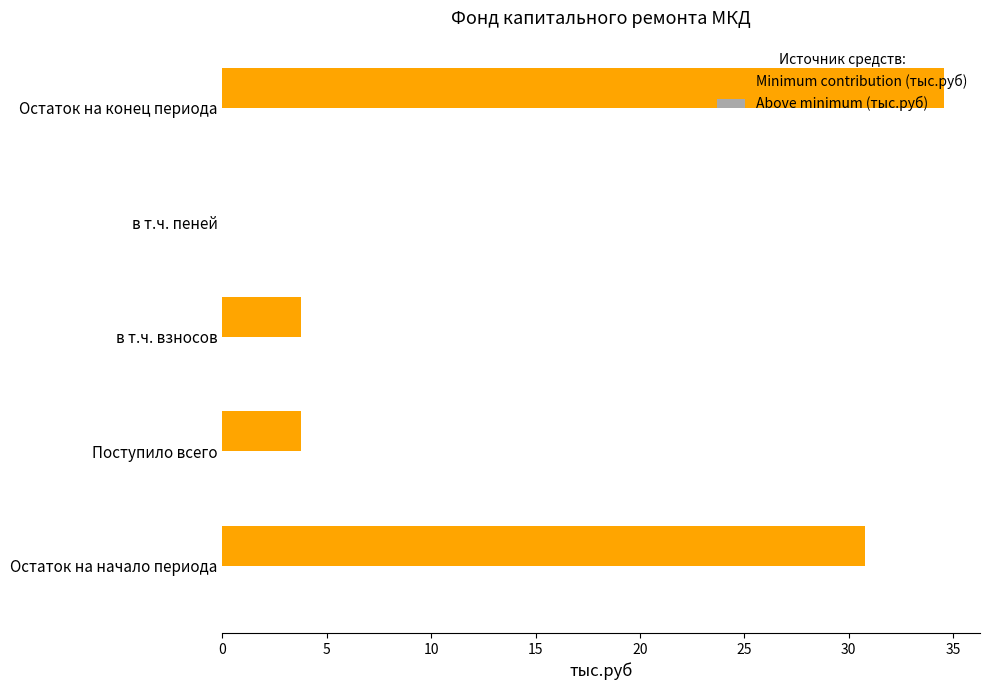

True or false: the data shows 17.8 at в т.ч. пеней.

False